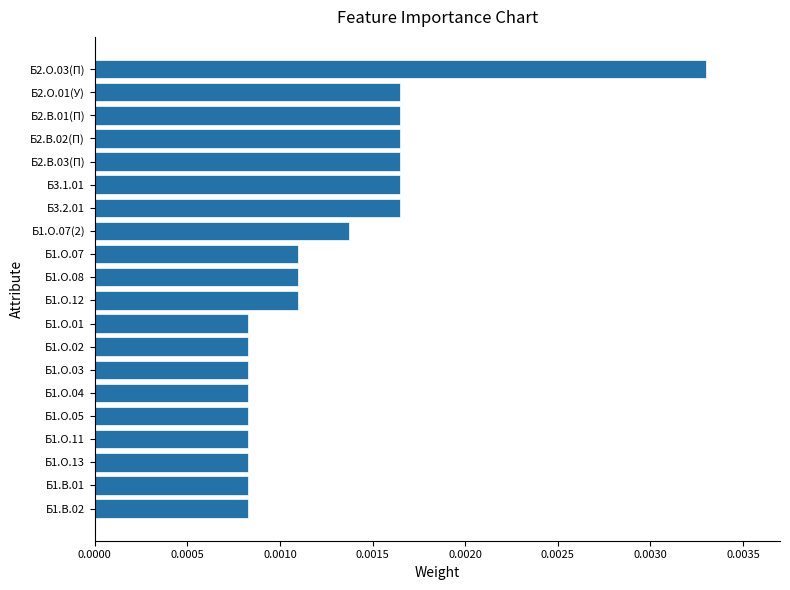

Count the values in the range 0 to 1.

20